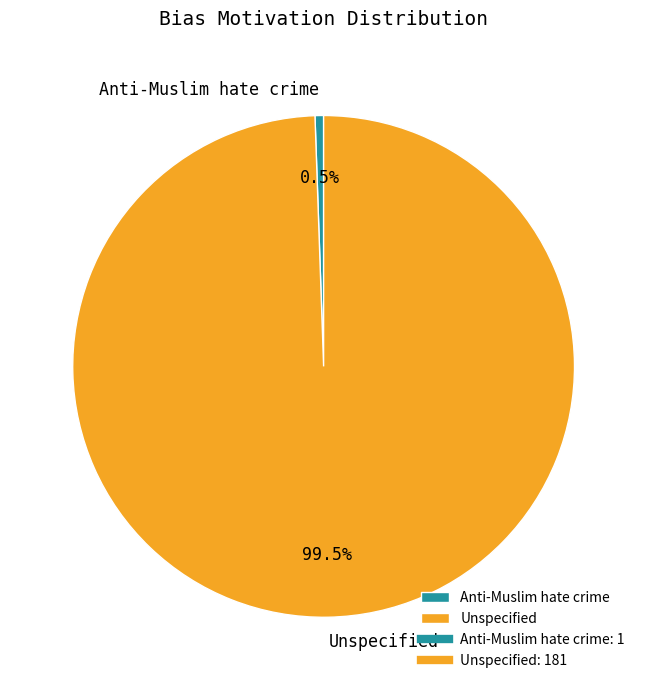

To the nearest percent, what is the combined percentage of Anti-Muslim hate crime and Unspecified?

100%